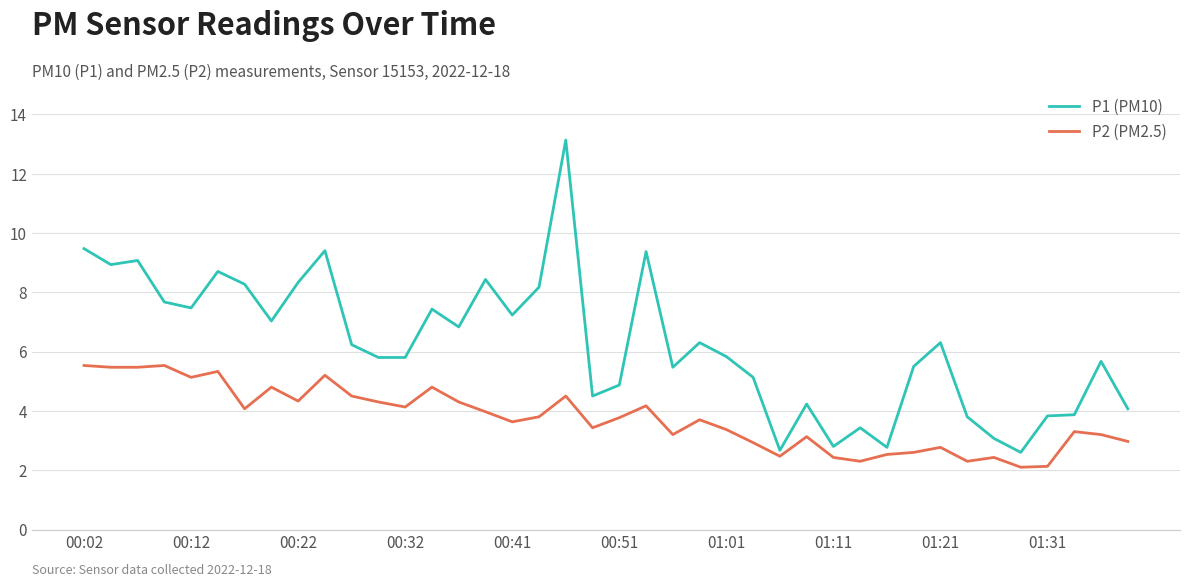

Which series has the largest range (max minus min)?

P1 (PM10)